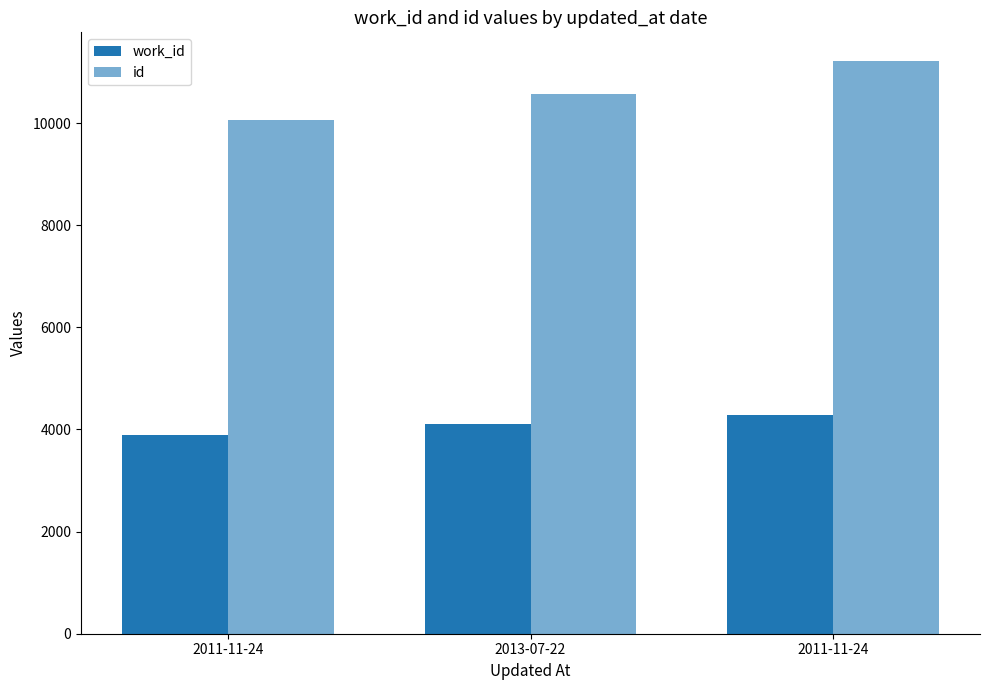

Rank the series by their average value, from lowest to highest.

work_id, id